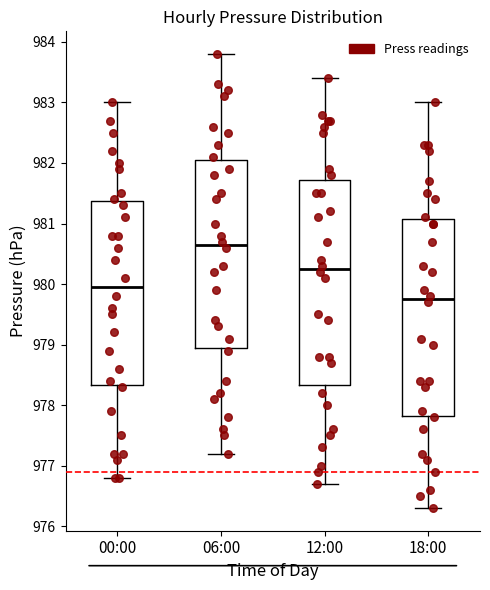

Where does the median line of the box for 00:00 sit on the y-axis? The values are not printed on the chart, so give them approximately, as read against the axis.

980.0